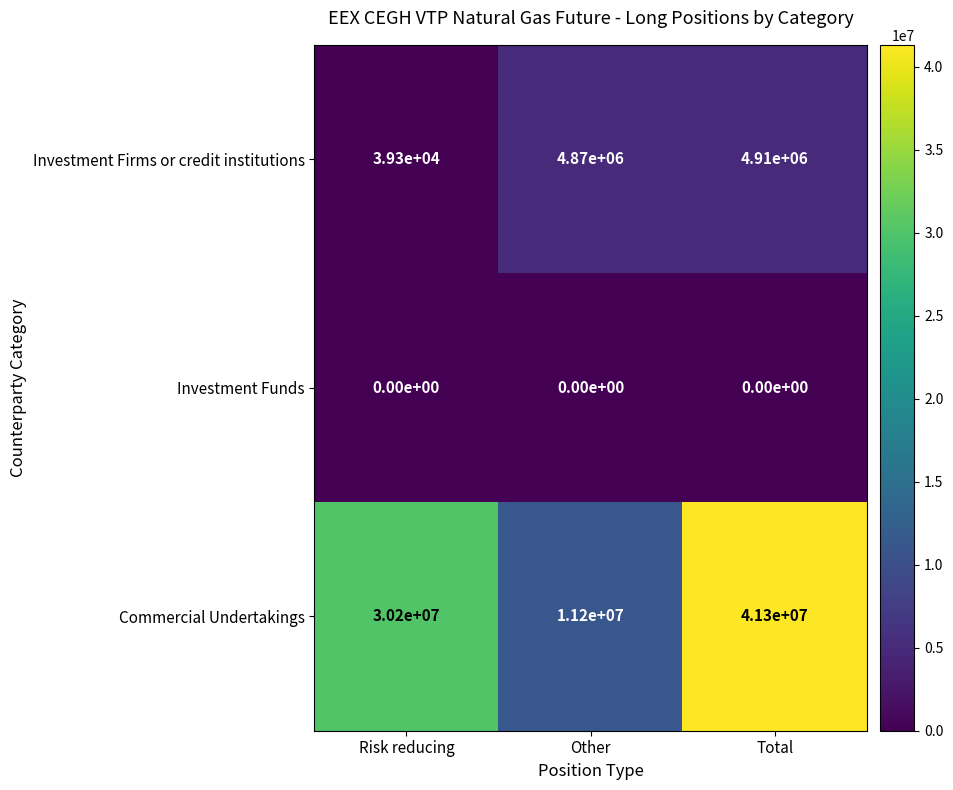

What value does the Investment Firms or credit institutions series have at Risk reducing?

39300